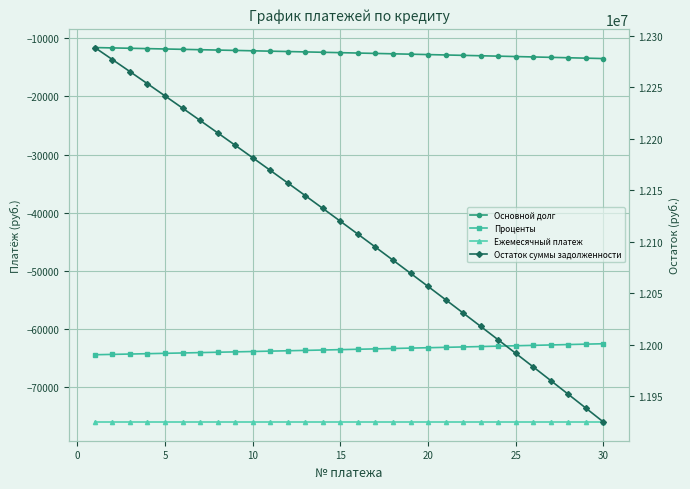

How many lines are shown in the chart?

4